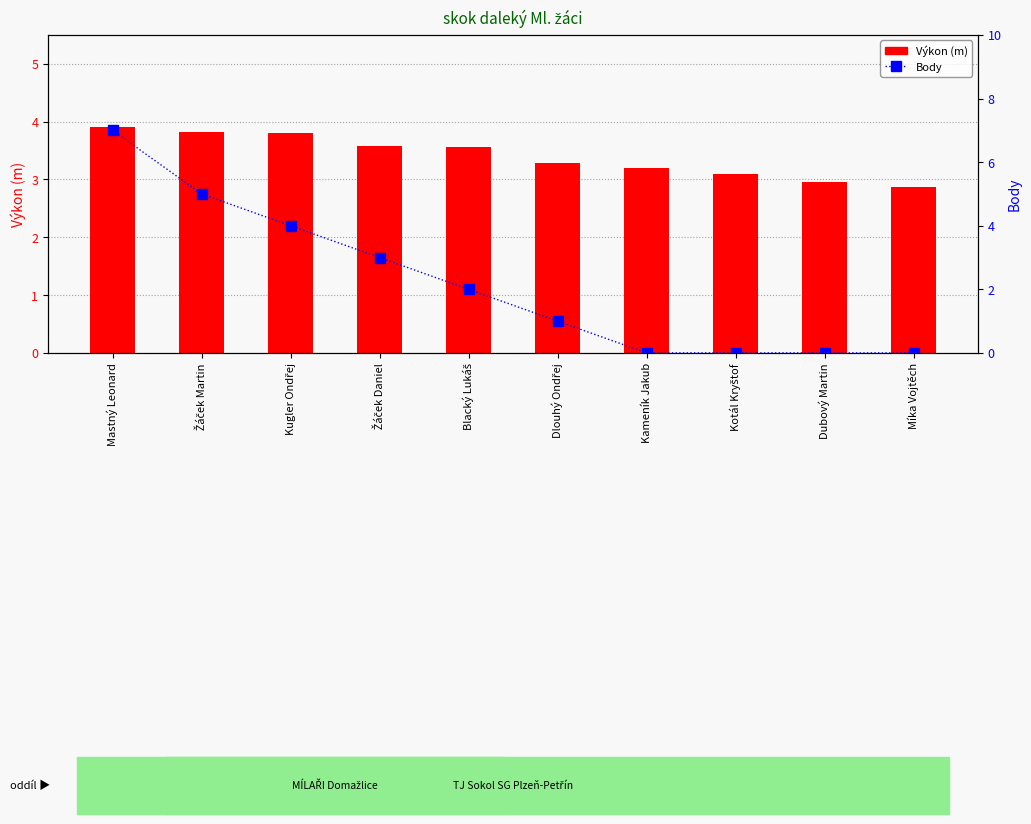

Between Žáček Daniel and Dubový Martin, which series saw the biggest shift?

Body